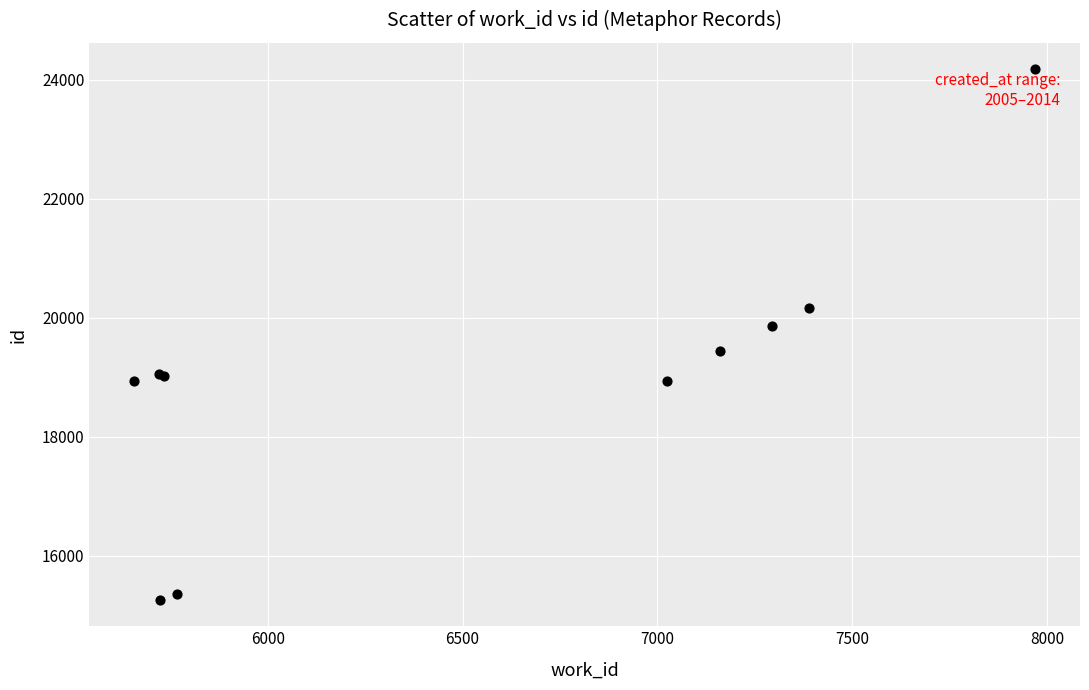

What Y value in the scatter plot is closest to 19720?

19861